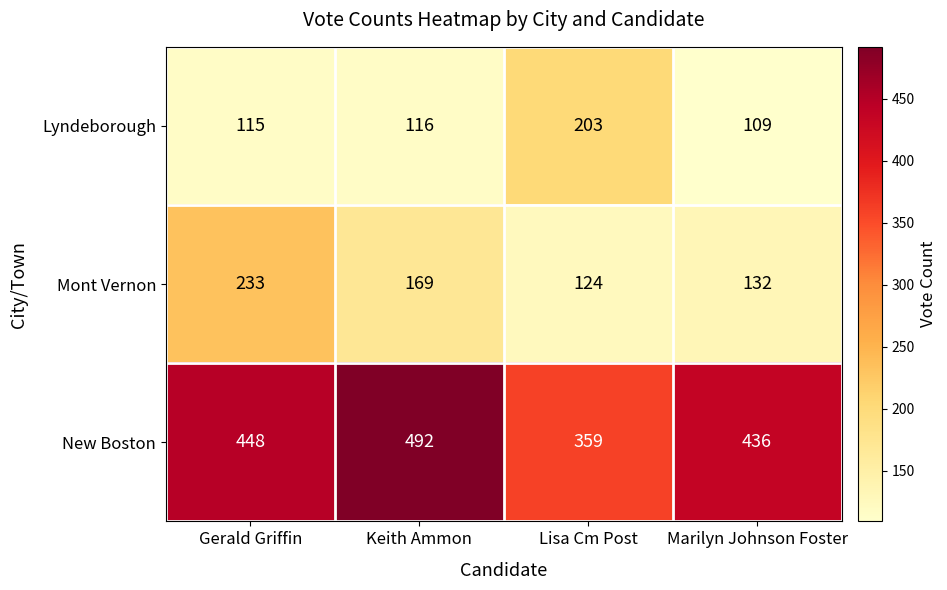

List the series in order of their peak value, highest first.

New Boston, Mont Vernon, Lyndeborough